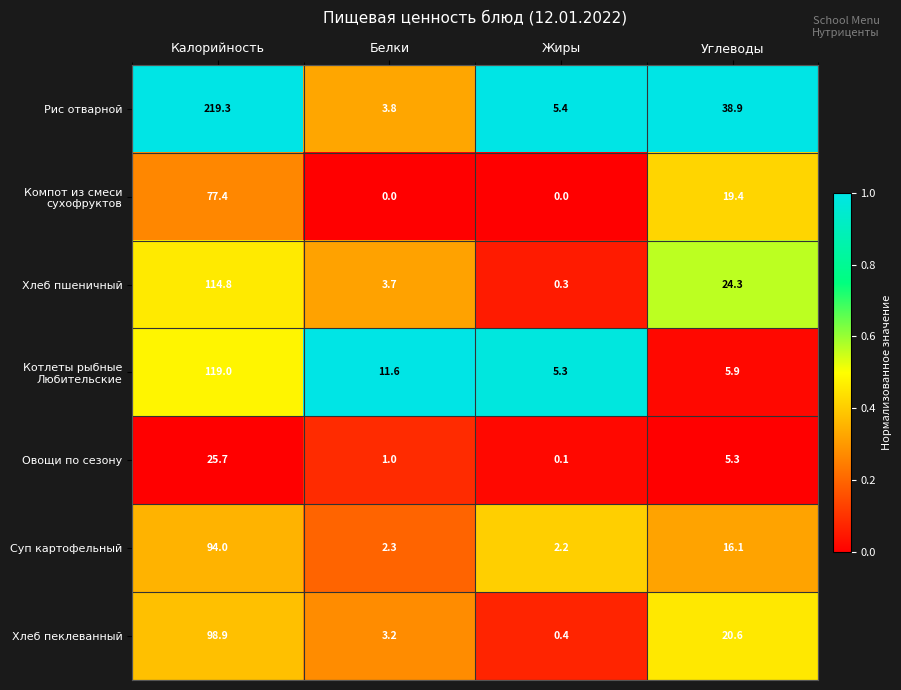

How many distinct data groups are displayed?

7